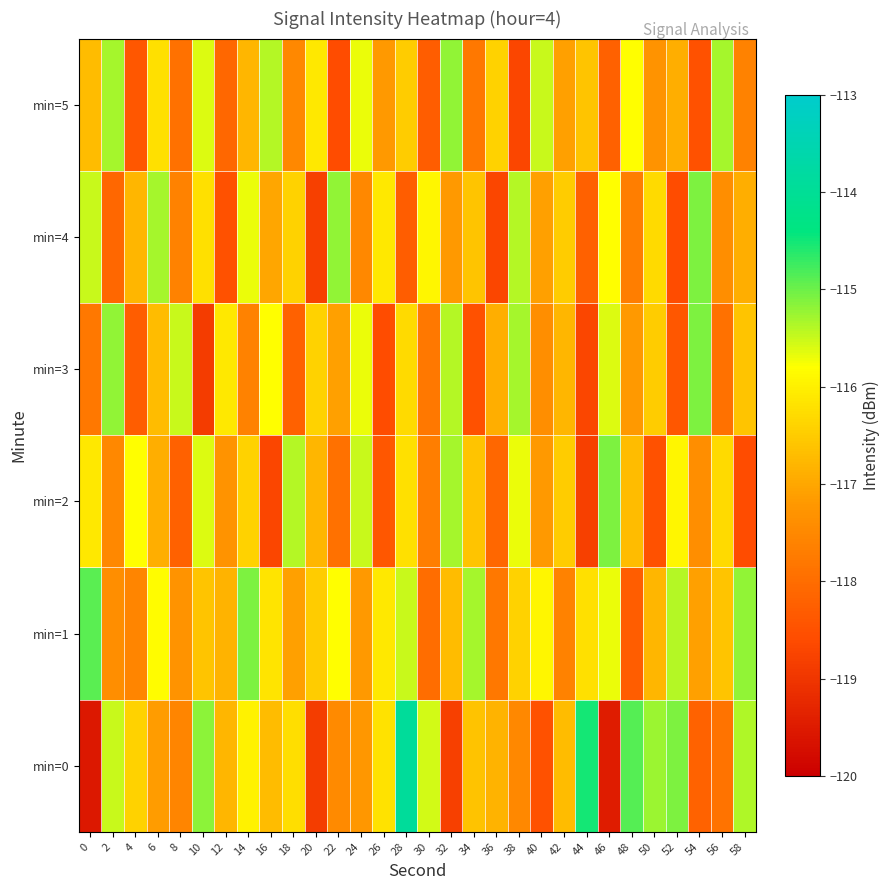

Reading left to right, transcribe all the data shown in this chart.

min=0: 0=-119.6	2=-115.5	4=-116.4	6=-117.2	8=-117.5	10=-115.2	12=-116.8	14=-116.0	16=-116.7	18=-116.2	20=-118.9	22=-117.5	24=-117.2	26=-116.2	28=-113.9	30=-115.5	32=-118.8	34=-116.6	36=-116.8	38=-117.5	40=-118.5	42=-116.7	44=-114.5	46=-119.5	48=-114.9	50=-115.2	52=-115.1	54=-118.2	56=-117.9	58=-115.4
min=1: 0=-114.9	2=-117.4	4=-117.6	6=-115.8	8=-117.3	10=-116.6	12=-116.8	14=-115.1	16=-116.2	18=-117.1	20=-116.5	22=-115.8	24=-117.2	26=-116.1	28=-115.5	30=-118.0	32=-116.7	34=-115.3	36=-117.8	38=-116.4	40=-115.9	42=-117.6	44=-116.2	46=-115.7	48=-118.3	50=-116.8	52=-115.4	54=-117.1	56=-116.6	58=-115.2
min=2: 0=-116.1	2=-117.5	4=-115.8	6=-116.9	8=-118.2	10=-115.6	12=-117.3	14=-116.4	16=-118.7	18=-115.4	20=-116.8	22=-117.9	24=-115.5	26=-118.4	28=-116.2	30=-117.7	32=-115.3	34=-116.6	36=-118.1	38=-115.7	40=-117.2	42=-116.5	44=-118.8	46=-115.1	48=-116.7	50=-118.5	52=-115.9	54=-117.4	56=-116.3	58=-118.6
min=3: 0=-117.8	2=-115.2	4=-118.3	6=-116.7	8=-115.5	10=-118.9	12=-116.1	14=-117.6	16=-115.8	18=-118.2	20=-116.4	22=-117.1	24=-115.7	26=-118.6	28=-116.3	30=-117.8	32=-115.4	34=-118.5	36=-116.9	38=-115.3	40=-117.4	42=-116.8	44=-118.7	46=-115.6	48=-117.2	50=-116.5	52=-118.4	54=-115.1	56=-117.9	58=-116.6
min=4: 0=-115.5	2=-118.1	4=-116.8	6=-115.3	8=-117.6	10=-116.2	12=-118.5	14=-115.7	16=-117.0	18=-116.4	20=-118.8	22=-115.2	24=-117.5	26=-116.1	28=-118.3	30=-115.9	32=-117.2	34=-116.6	36=-118.7	38=-115.4	40=-117.1	42=-116.5	44=-118.2	46=-115.8	48=-117.7	50=-116.3	52=-118.6	54=-115.1	56=-117.4	58=-116.9
min=5: 0=-116.7	2=-115.3	4=-118.4	6=-116.2	8=-117.9	10=-115.6	12=-118.1	14=-116.8	16=-115.4	18=-117.5	20=-116.1	22=-118.6	24=-115.7	26=-117.2	28=-116.5	30=-118.3	32=-115.2	34=-117.8	36=-116.4	38=-118.7	40=-115.5	42=-117.1	44=-116.6	46=-118.2	48=-115.8	50=-117.3	52=-116.9	54=-118.5	56=-115.3	58=-117.6